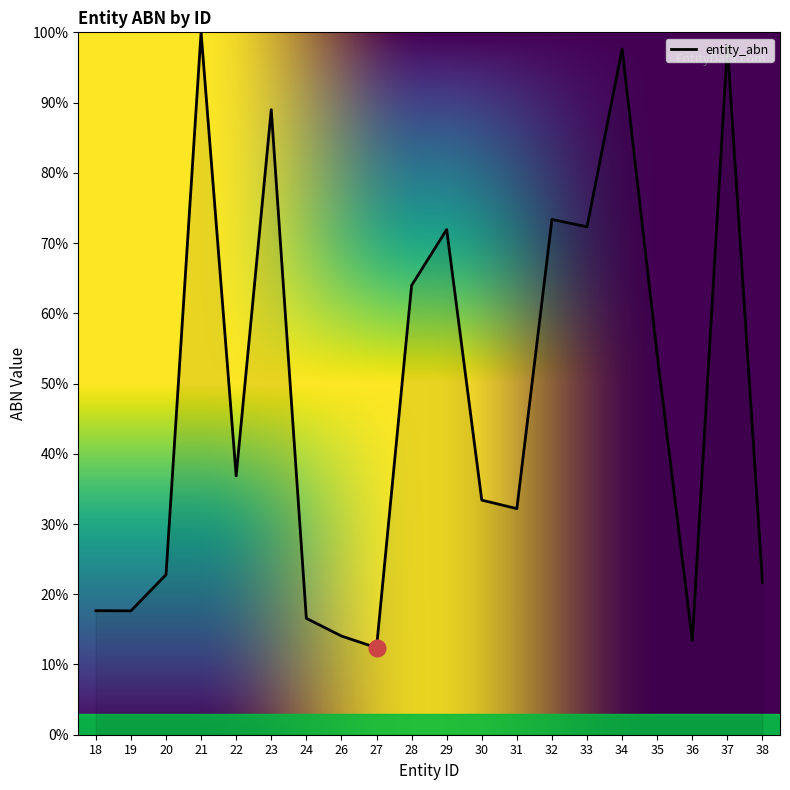

Which category has the highest value across all series?

21